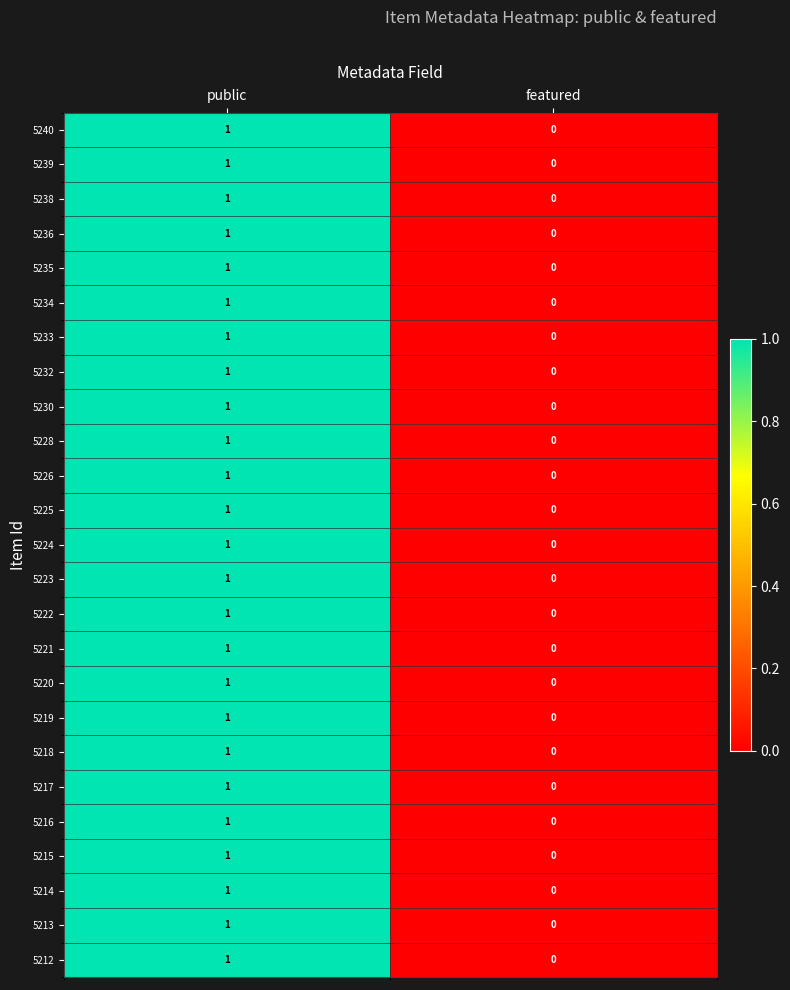

The value of 5219 at public is 1. True or false?

True